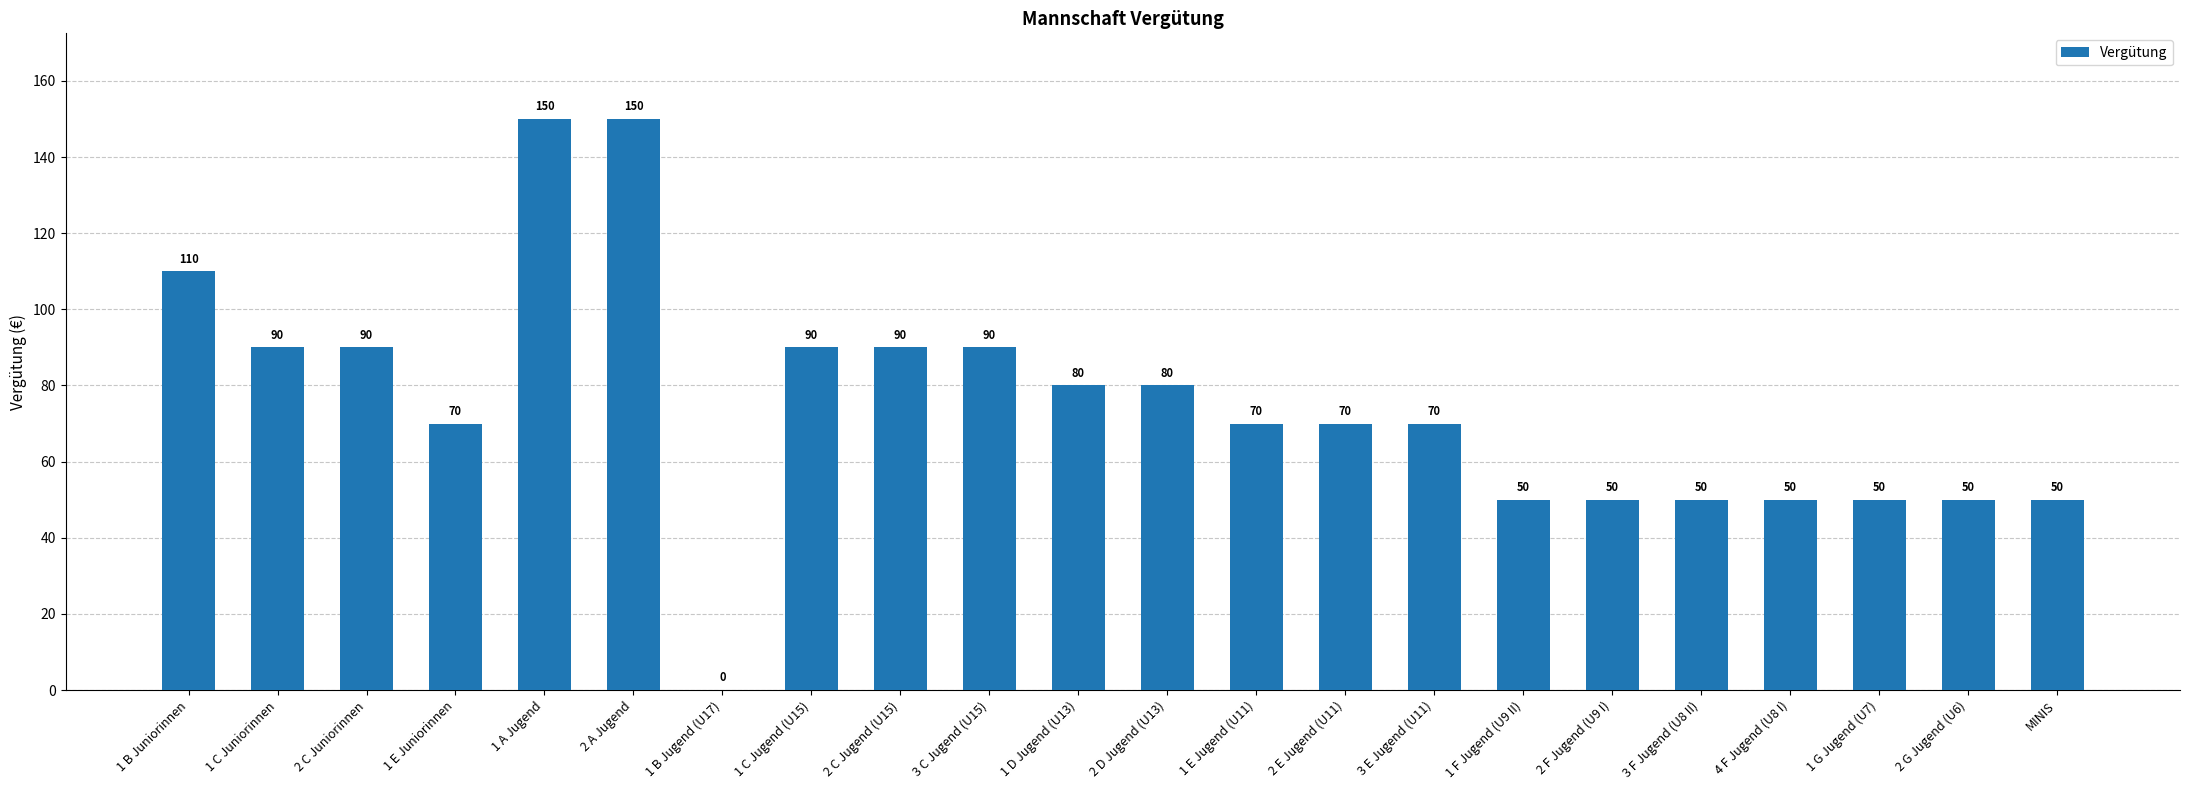

Which has a higher value, 2 C Juniorinnen or 1 E Juniorinnen?

2 C Juniorinnen